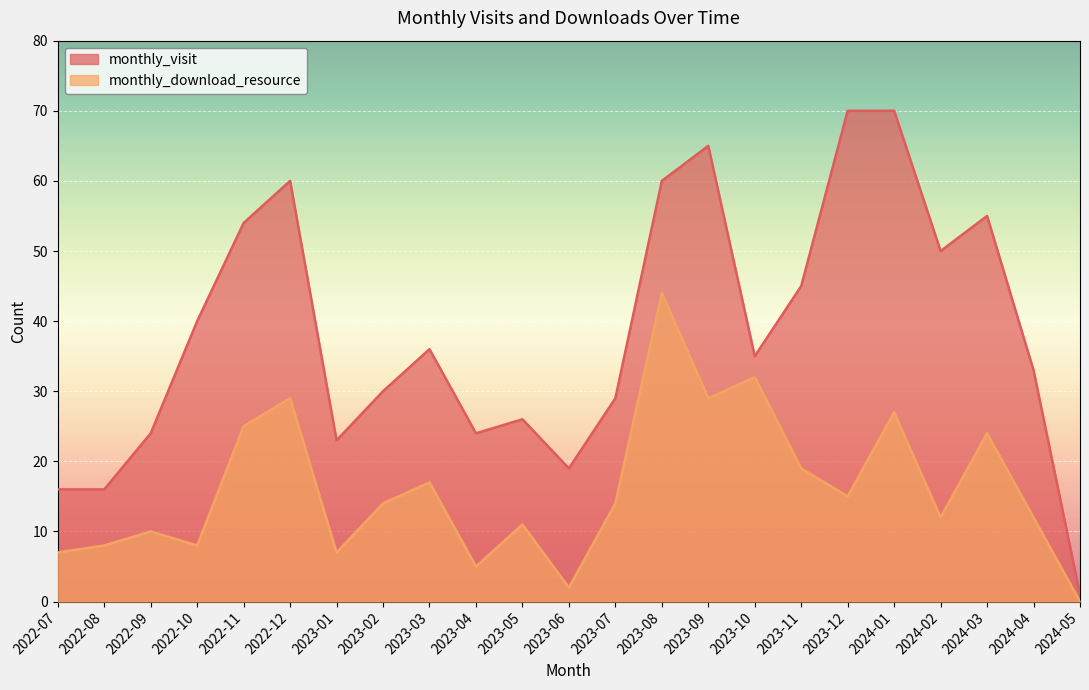

At which category is the sum across all series the highest?

2023-08